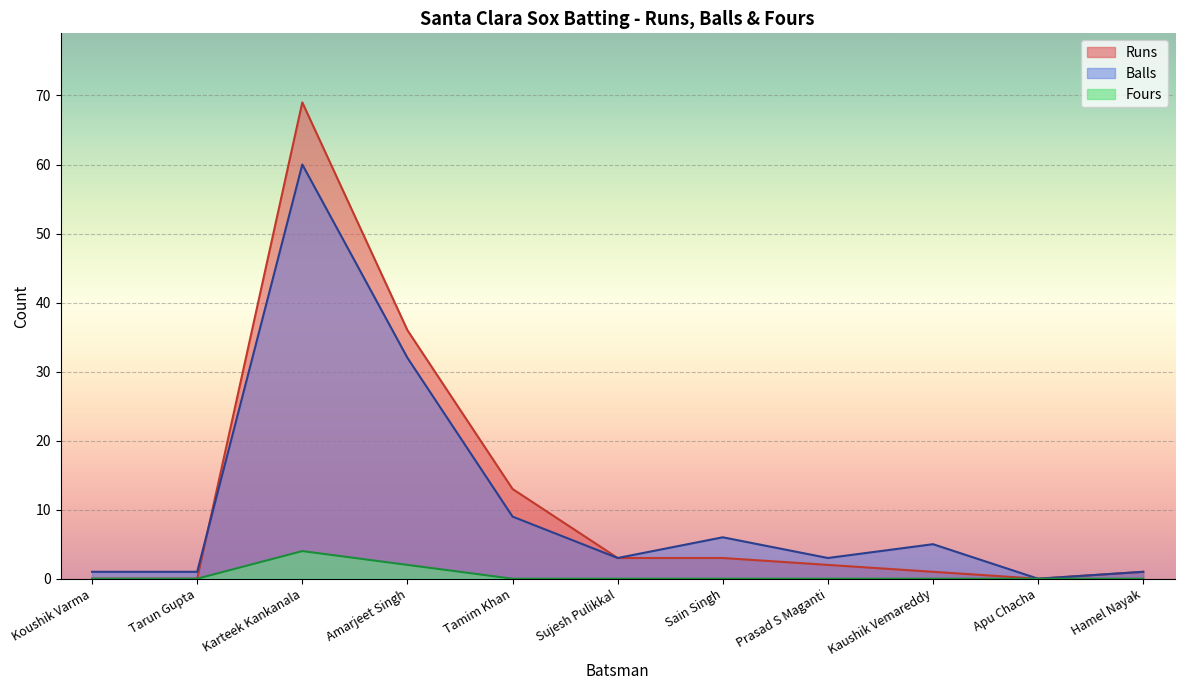

Reading left to right, what are all the values shown in this chart?

Runs: 0	0	69	36	13	3	3	2	1	0	1
Balls: 1	1	60	32	9	3	6	3	5	0	1
Fours: 0	0	4	2	0	0	0	0	0	0	0